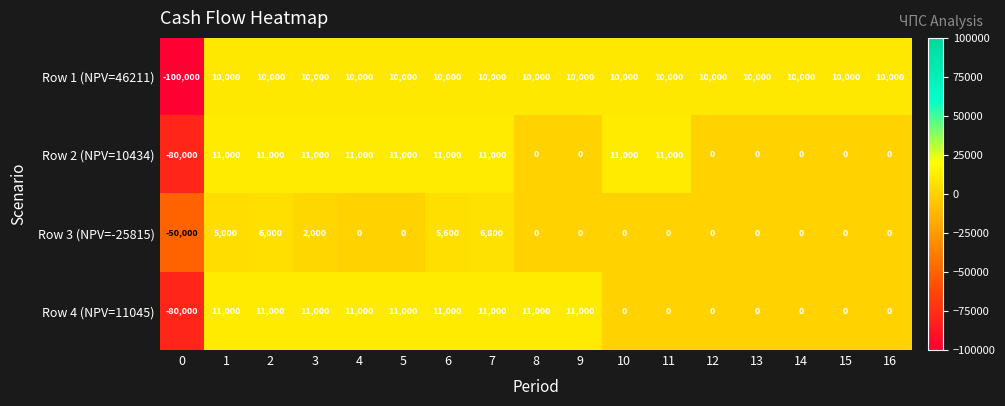

What is the sum of the Row 3 (NPV=-25815) values at 13 and 2?

6000